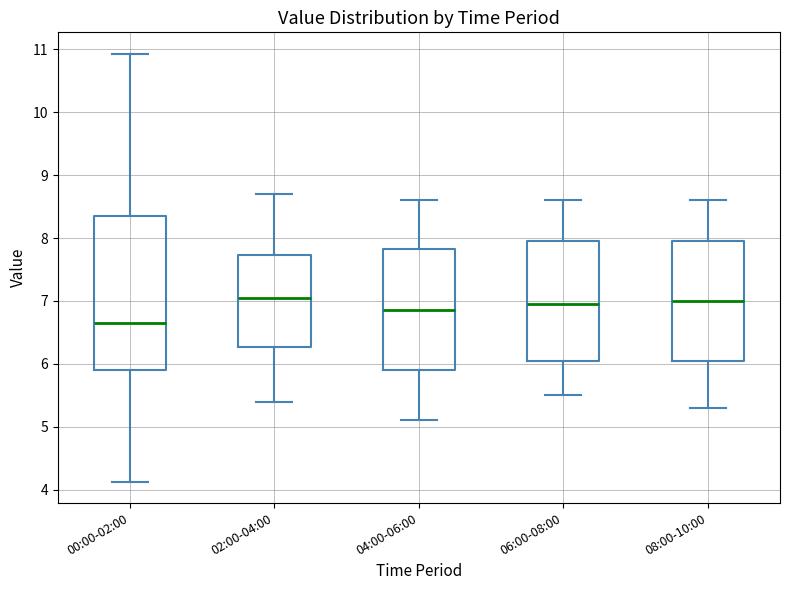

Which box is the tallest, from its lower edge to its upper edge?

00:00-02:00